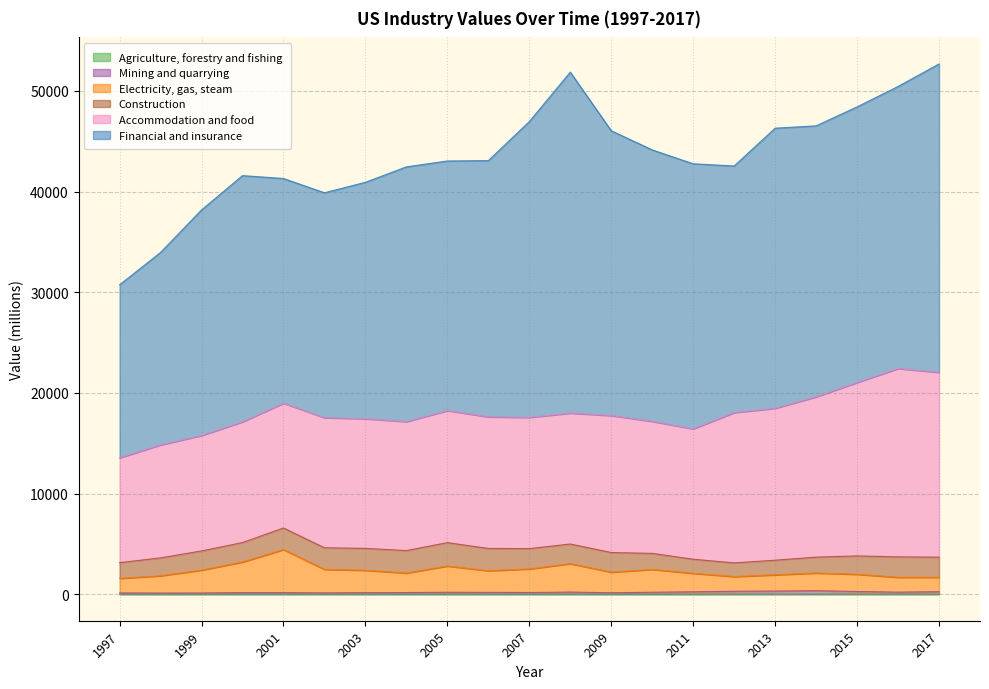

True or false: Electricity, gas, steam and Agriculture, forestry and fishing cross at least once.

False